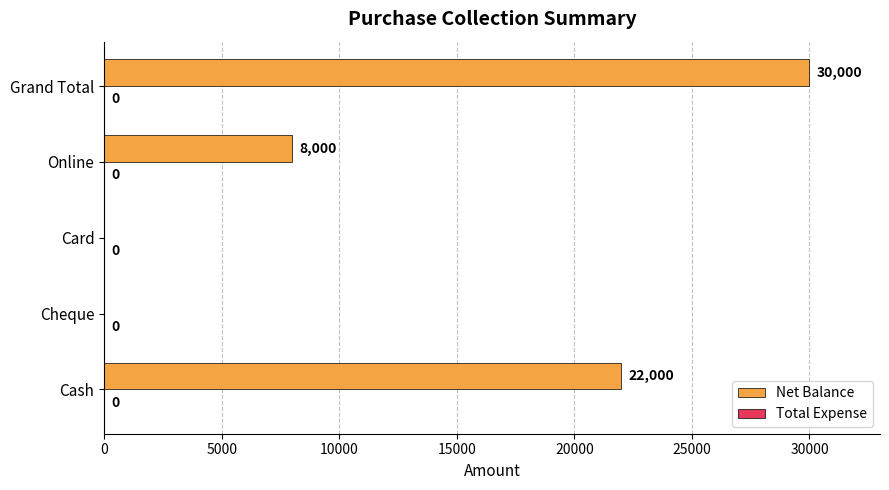

What is the change in value from Cash to Card?

-22000